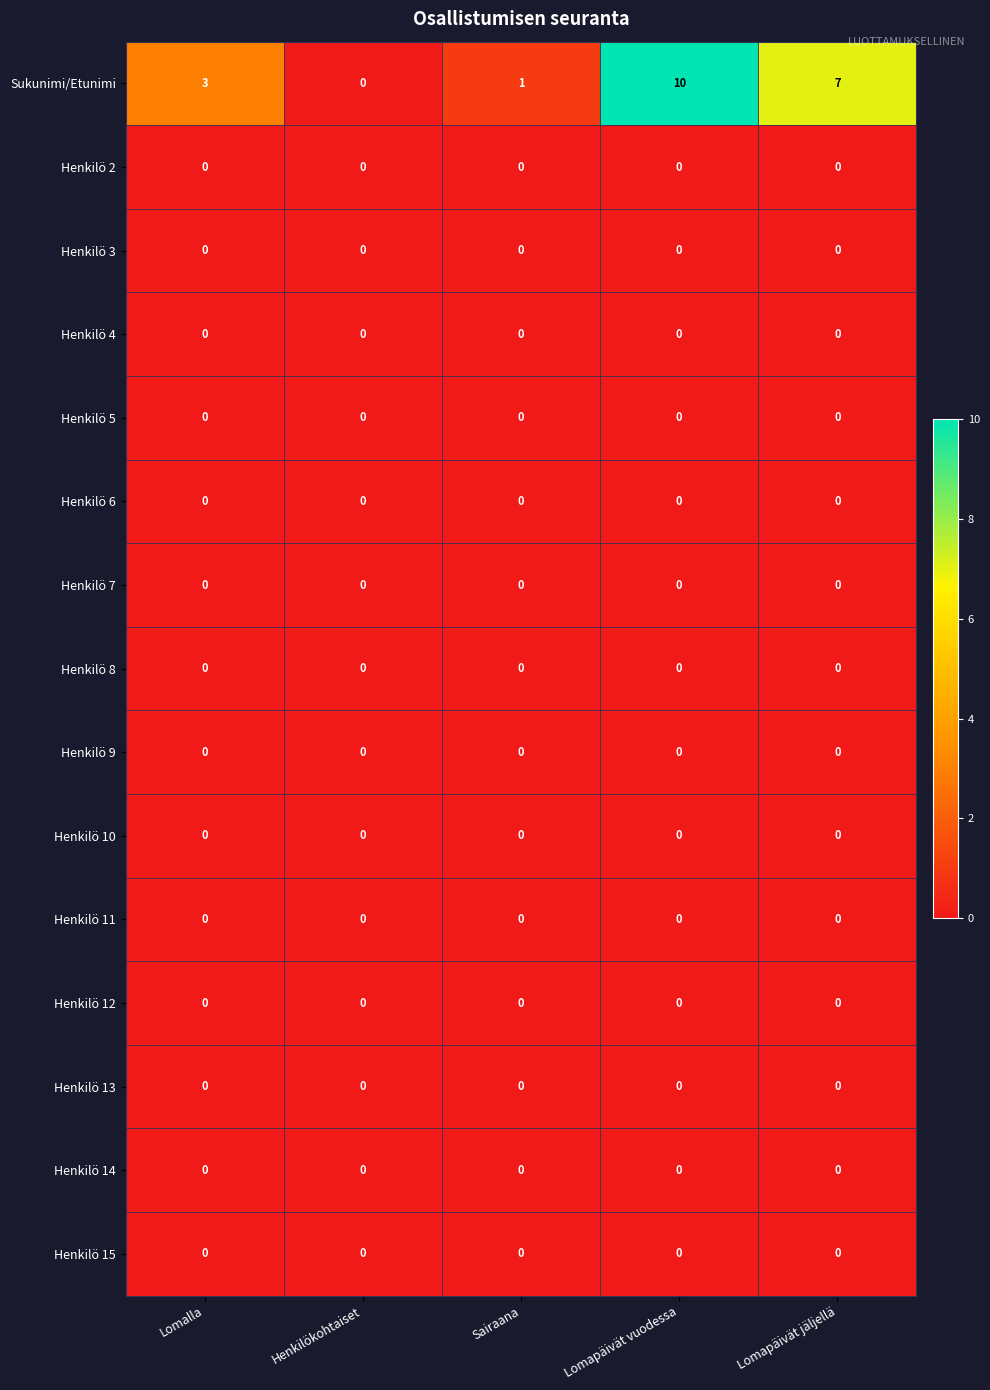

Rank the categories by Sukunimi/Etunimi value from highest to lowest.

Lomapäivät vuodessa, Lomapäivät jäljellä, Lomalla, Sairaana, Henkilökohtaiset